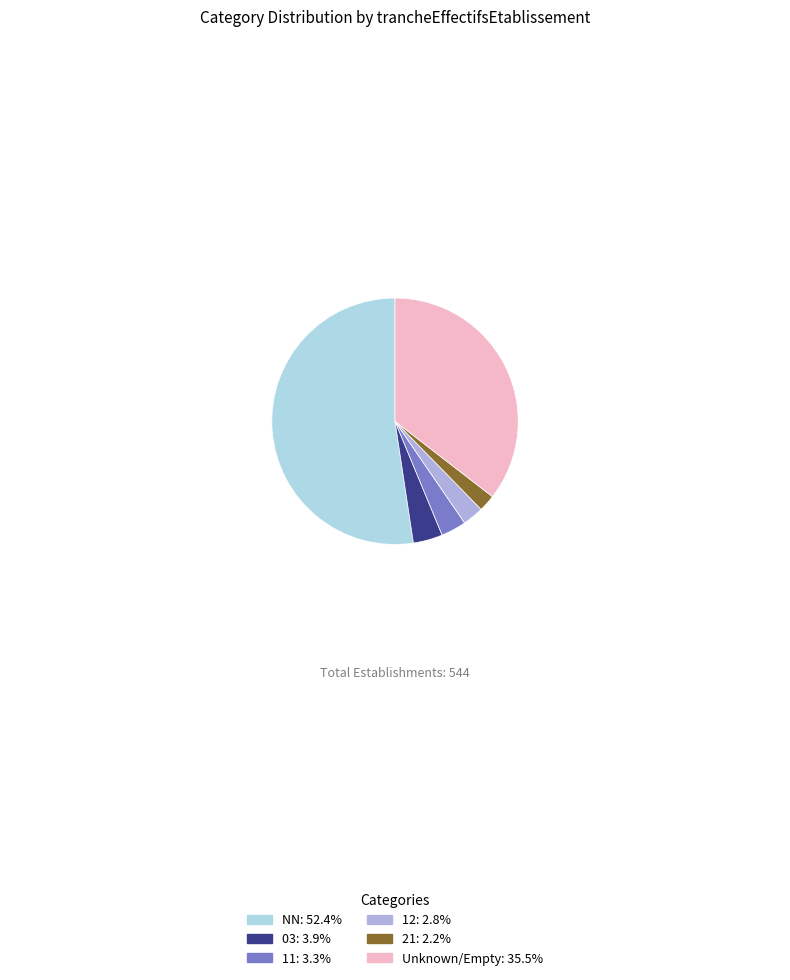

Is the sum of 21: 2.2% and NN: 52.4% greater than half?

Yes